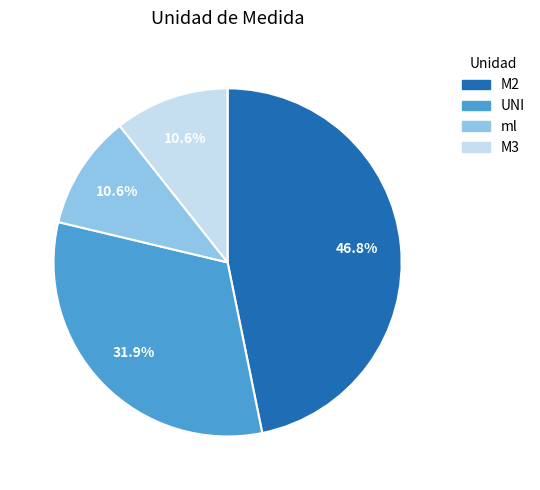

Count the number of slices in the pie.

4